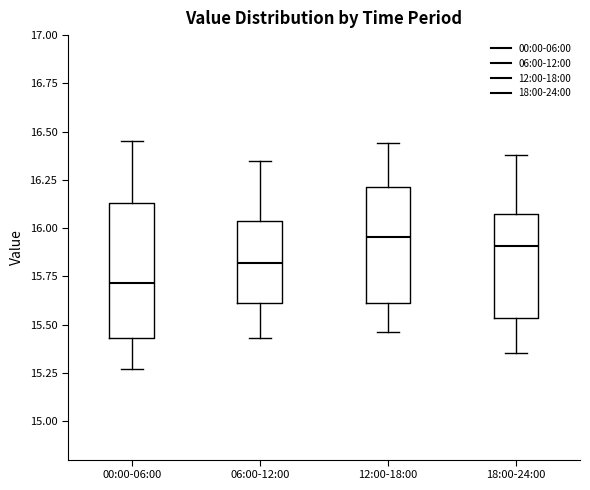

Reading left to right, read every box against the y-axis: the position of its median line, the range the box covers, and the ends of its whiskers. The values are not printed on the chart, so give them approximately, as read against the axis.

00:00-06:00: median 15.70, box 15.45 to 16.15, whiskers 15.25 to 16.45
06:00-12:00: median 15.80, box 15.60 to 16.05, whiskers 15.45 to 16.35
12:00-18:00: median 15.95, box 15.60 to 16.20, whiskers 15.45 to 16.45
18:00-24:00: median 15.90, box 15.55 to 16.05, whiskers 15.35 to 16.40